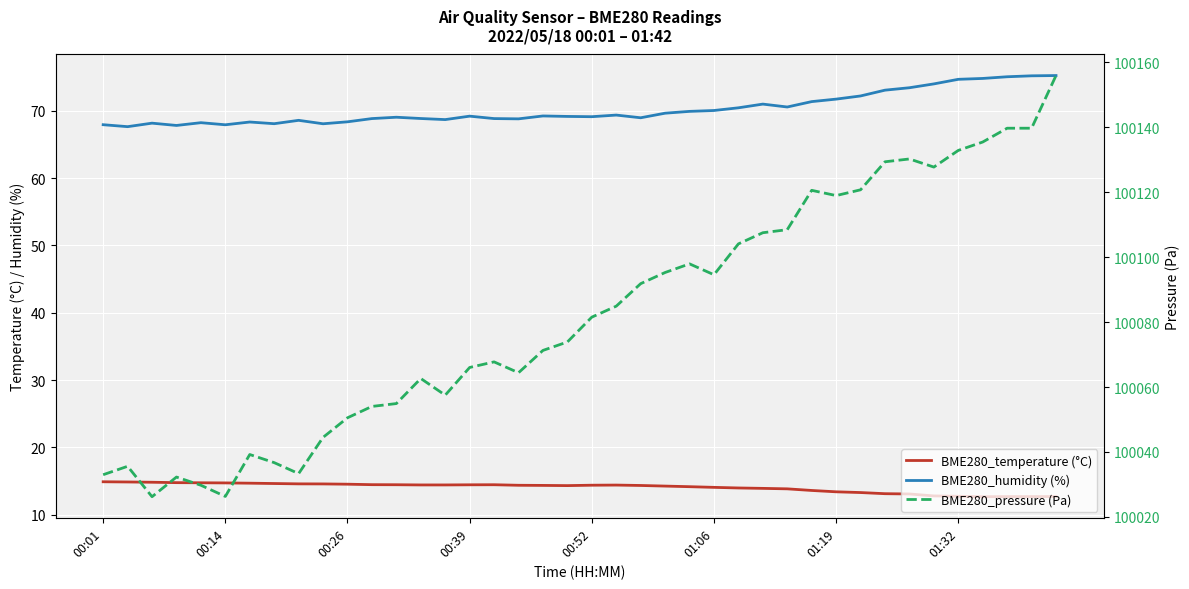

True or false: BME280_humidity (%) and BME280_pressure (Pa) cross at least once.

False